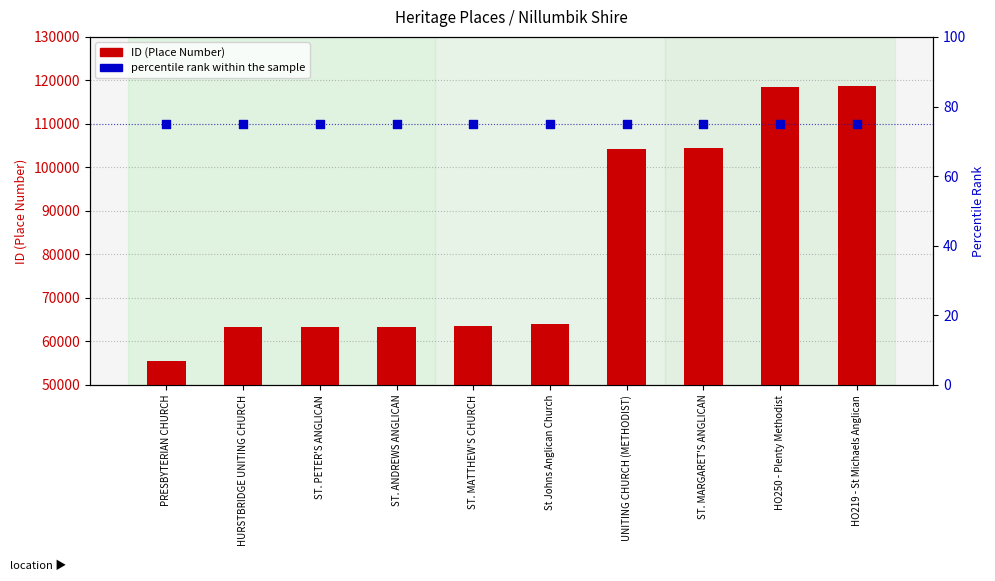

What is the total value across all series at ST. MARGARET'S ANGLICAN?

104567